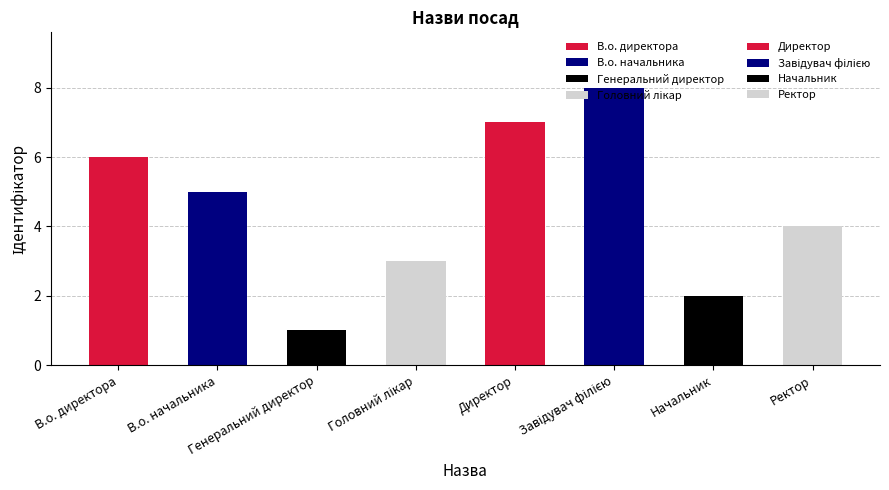

Which has a higher value, Завідувач філією or В.о. директора?

Завідувач філією